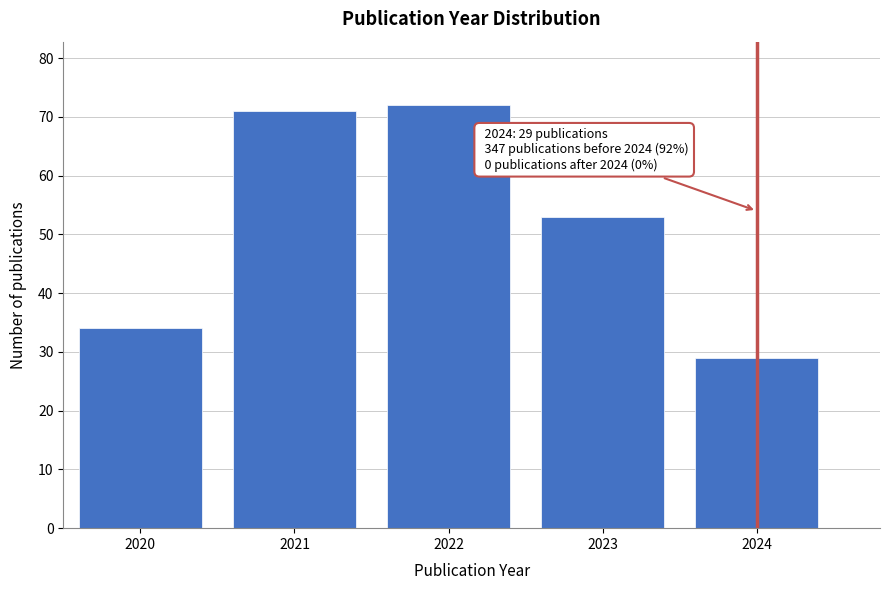

Reading right to left, extract all data points from this chart.

2024=29	2023=53	2022=72	2021=71	2020=34